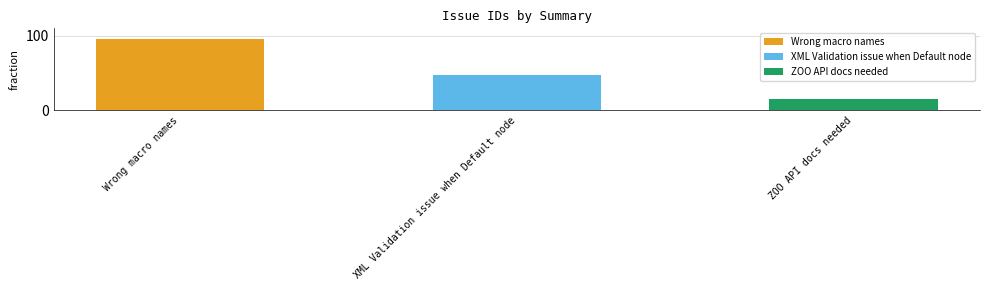

What is the label of the 1st bar from the right?

ZOO API docs needed